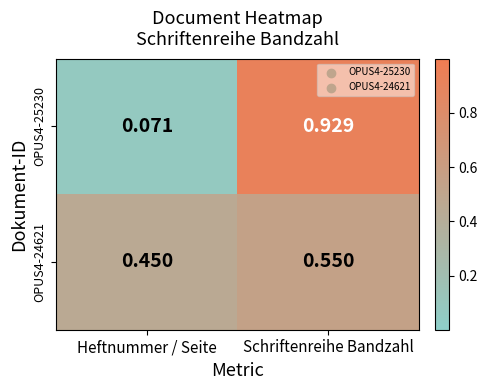

At which category is the sum across all series the highest?

Schriftenreihe Bandzahl